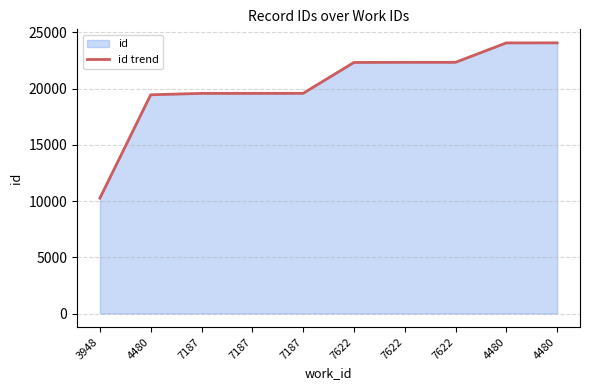

Reading left to right, extract all data points from this chart.

10263	19455	19580	19581	19584	22332	22343	22344	24070	24073